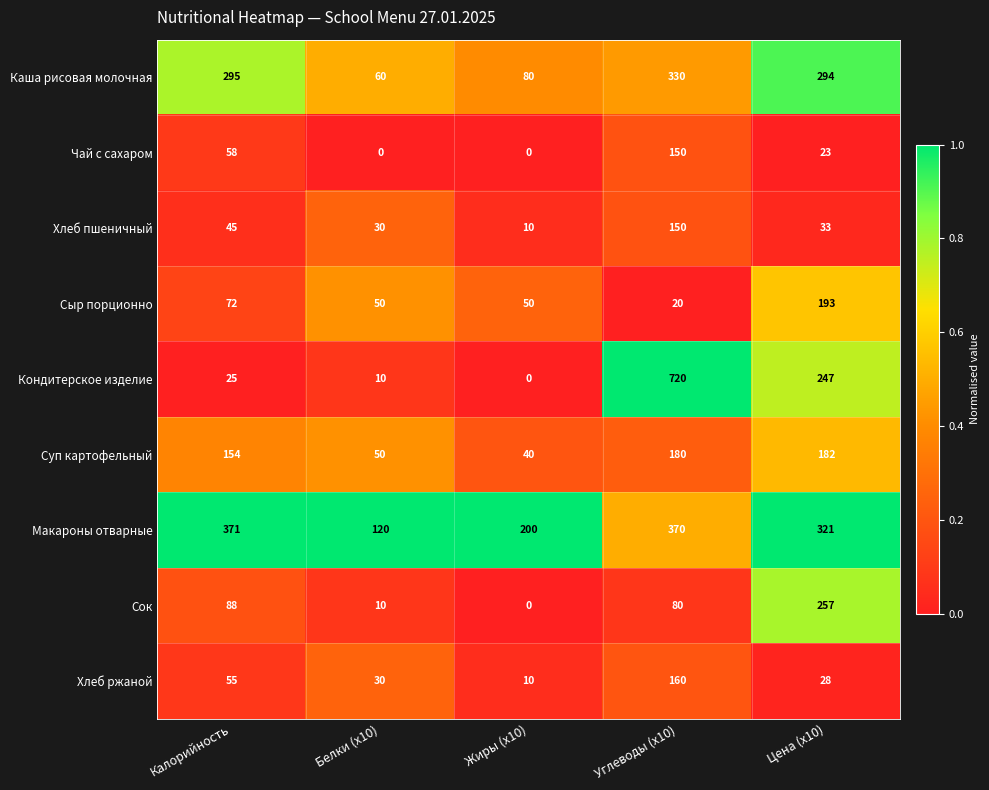

What is the spread (max minus min) of values at Жиры (x10)?

200